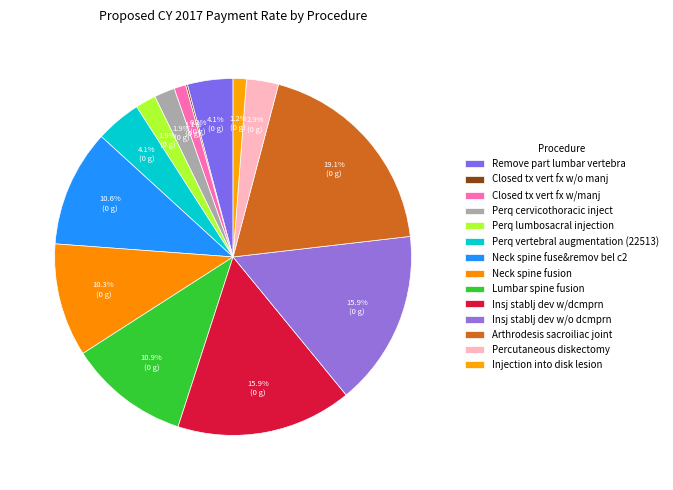

What percentage is the Neck spine fuse&remov bel c2 slice, to the nearest percent?

11%